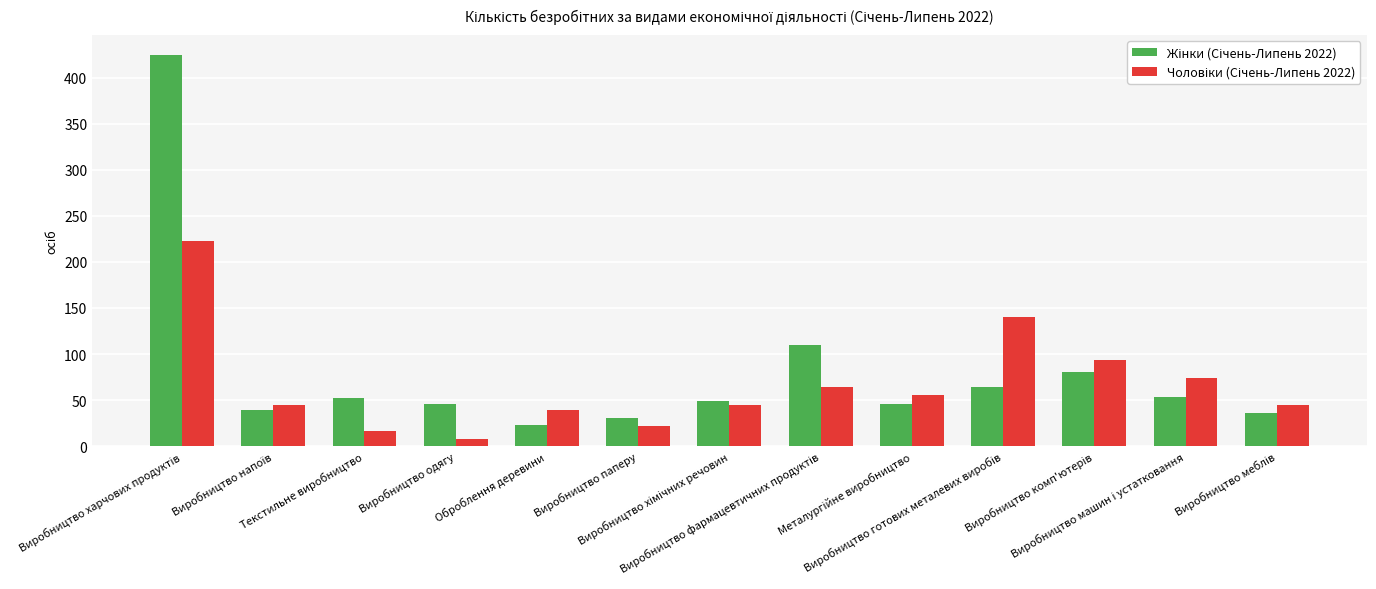

Are the bars grouped side by side (vs. stacked)?

Yes